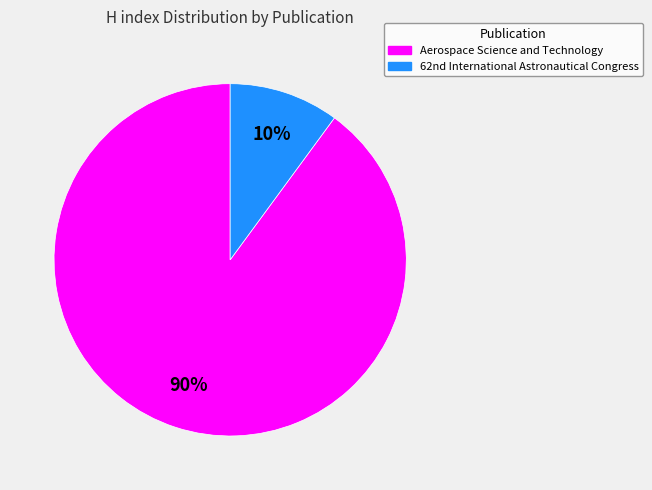

Which slice is the largest?

Aerospace Science and Technology